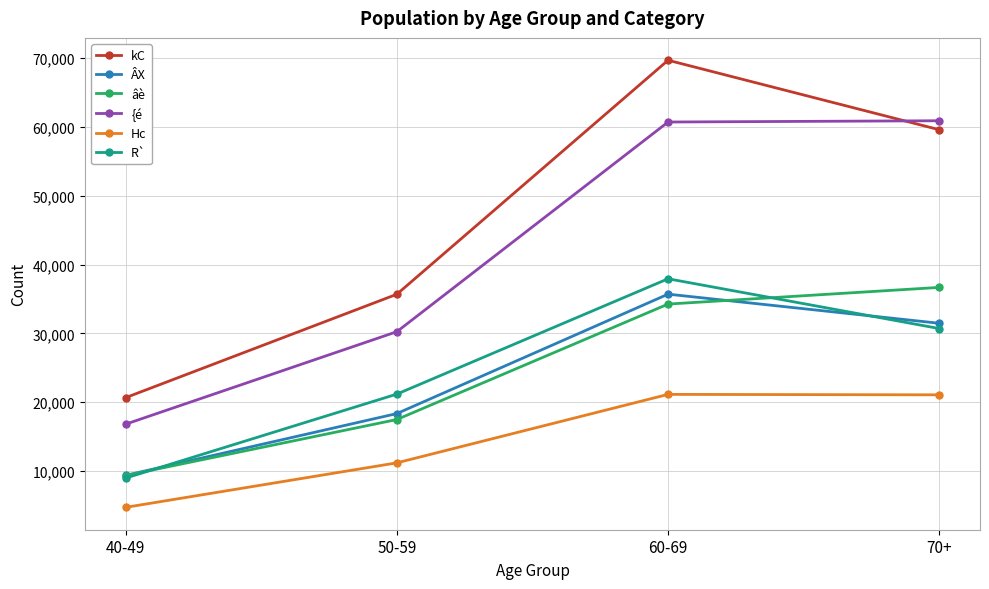

Is it true that Hc equals 10668 at 60-69?

False